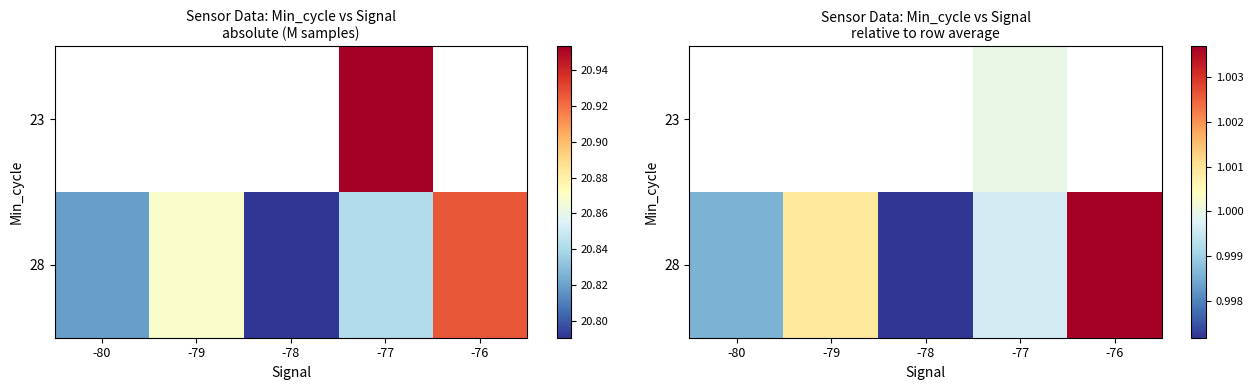

Between -77 and -76, which is larger?

-76